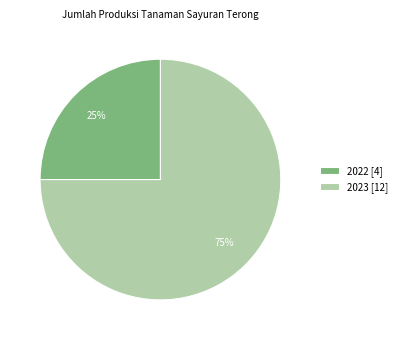

True or false: 2023 [12] accounts for 89% of the total.

False